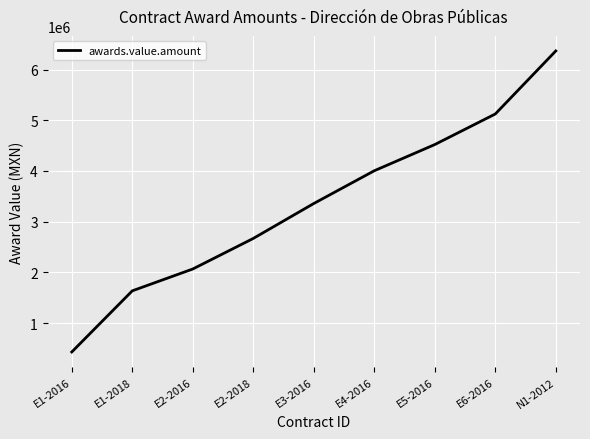

Reading left to right, what are all the values shown in this chart?

E1-2016=430603.5	E1-2018=1636293.1	E2-2016=2066896.6	E2-2018=2669741.4	E3-2016=3358706.9	E4-2016=4004612.1	E5-2016=4521336.2	E6-2016=5124181.1	N1-2012=6367611.7